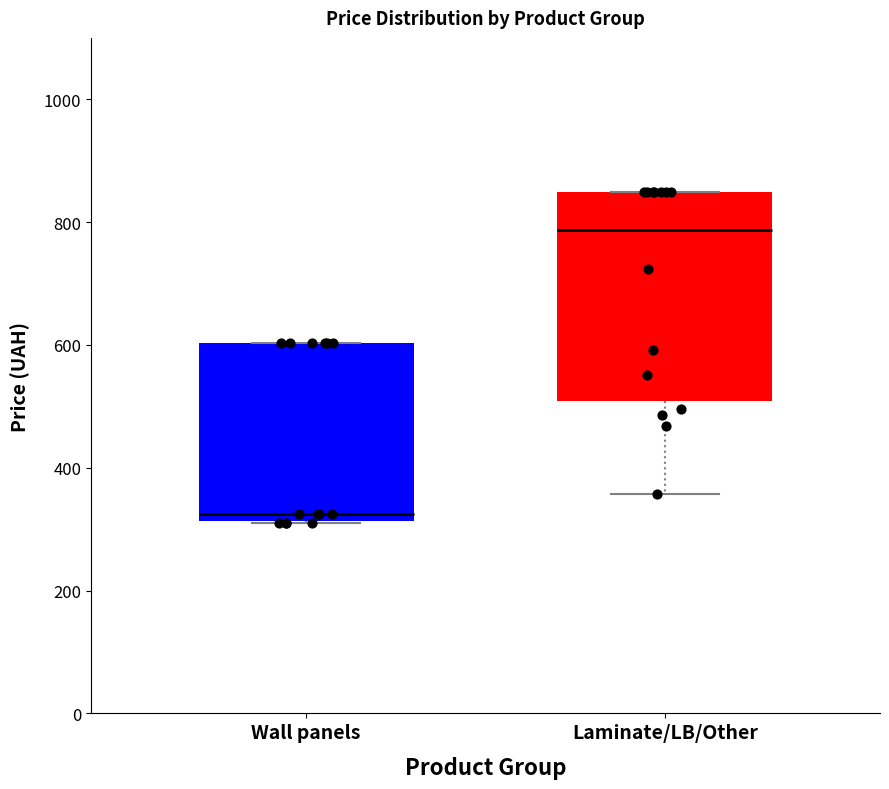

Which box is the tallest, from its lower edge to its upper edge?

Laminate/LB/Other